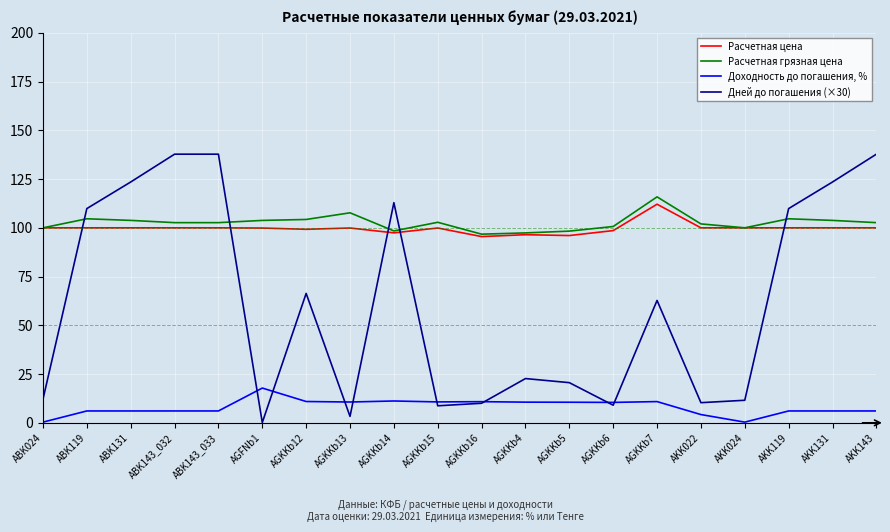

What position from the right is ABK143_032?

17